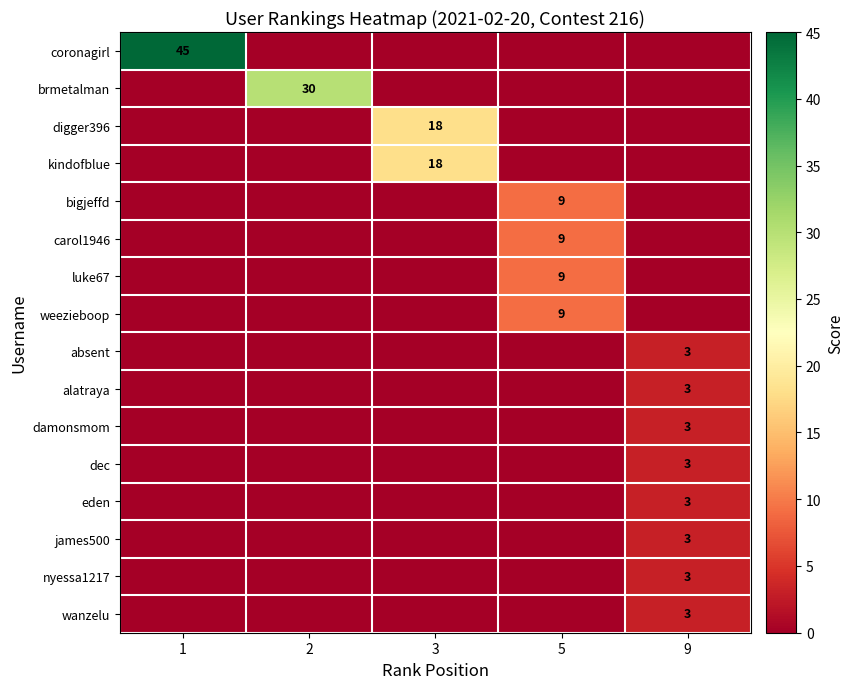

The value of absent at 9 is 3. True or false?

True